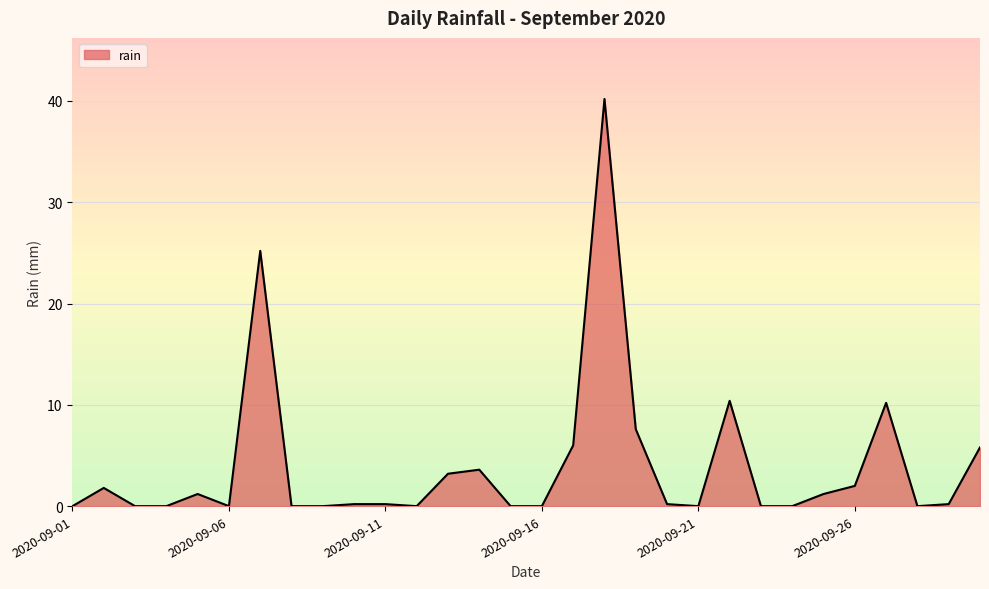

What is the difference between the maximum and minimum values?

40.2